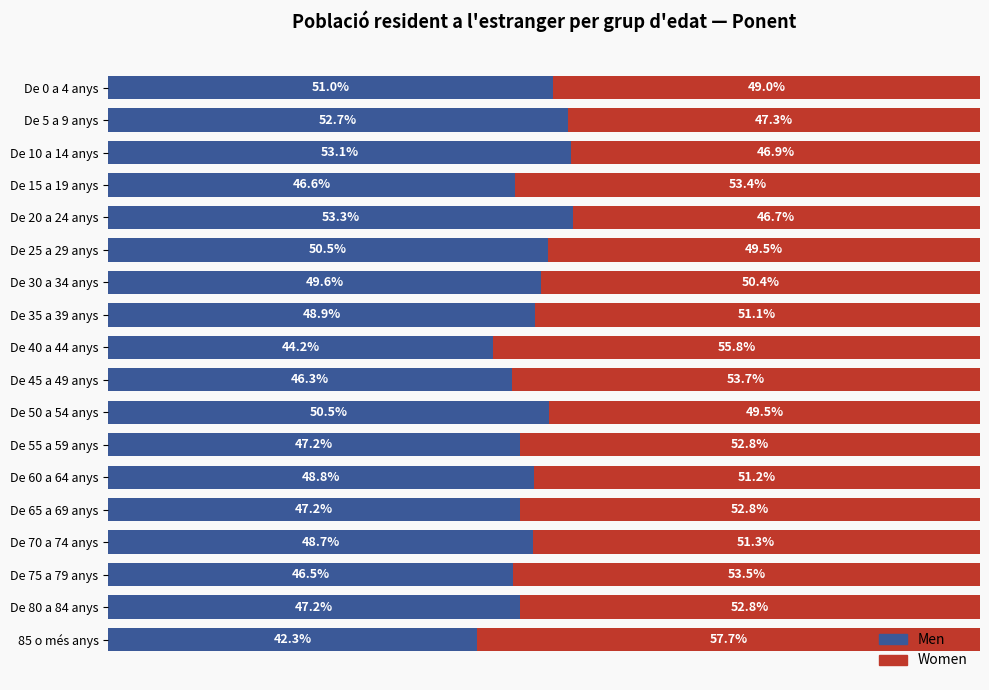

Which category has the lowest value in the Men series?

85 o més anys